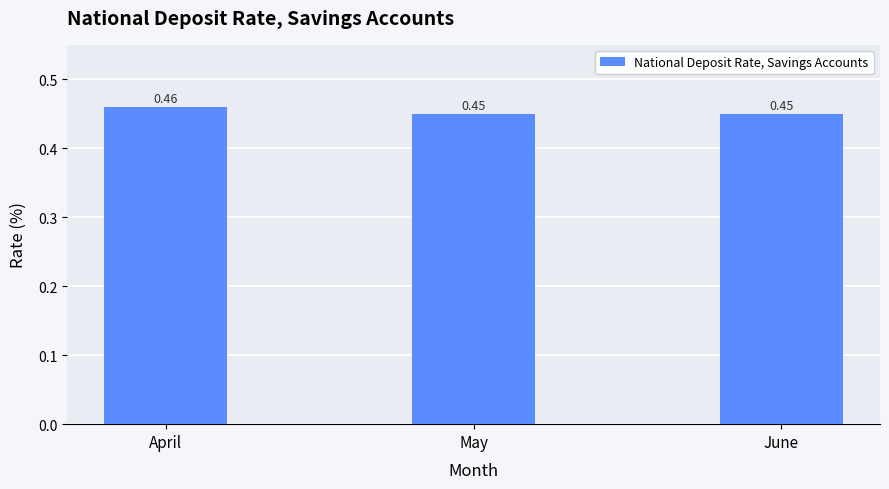

Count the number of categories in the chart.

3